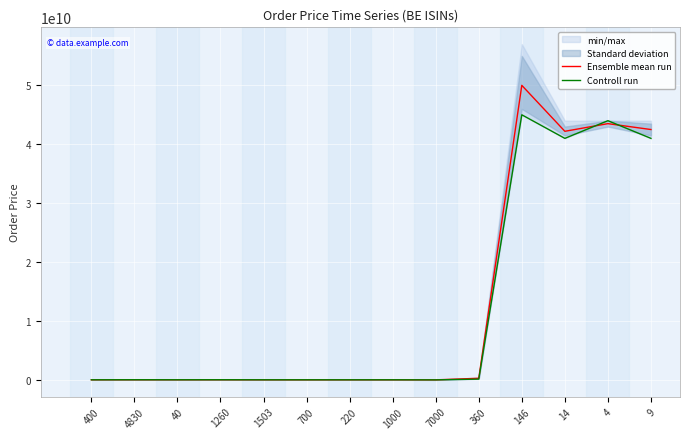

Reading right to left, list all the values displayed in this chart.

Ensemble mean run: 42500000000	43500000000	42200000000	50000000000	270000000	3500000	14500000	13500000	13000000	13000000	20500000	18000000	20000000	16200000
Controll run: 41000000000	44000000000	41000000000	45000000000	128000000	1500000	12900000	11000000	12900000	13000000	22000000	16200000	22000000	13000000